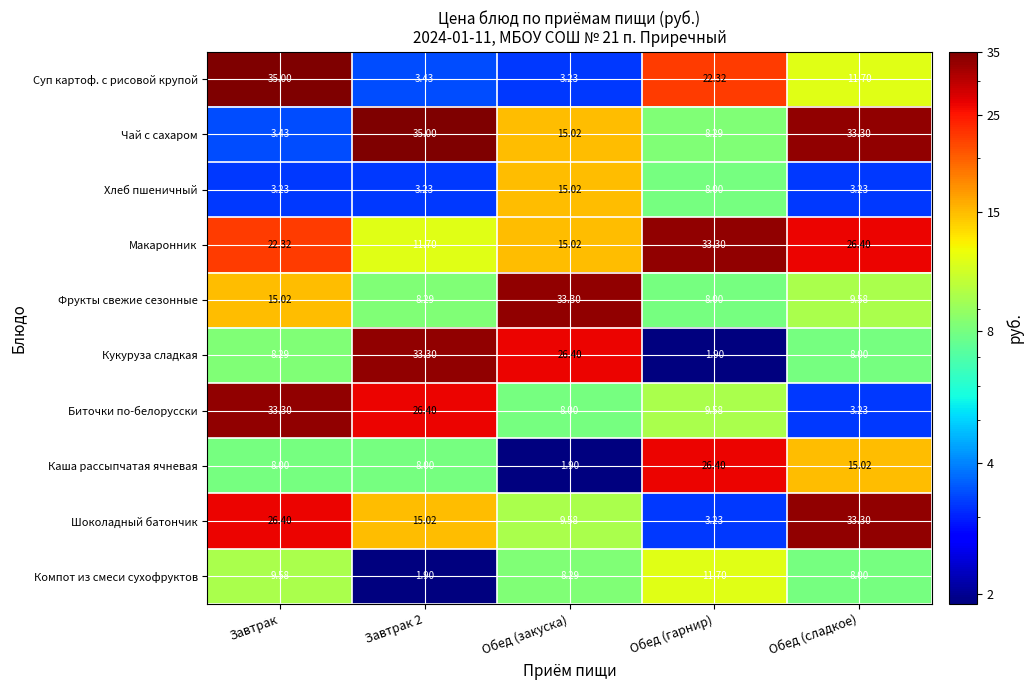

At which label does Компот из смеси сухофруктов reach its peak?

Обед (гарнир)